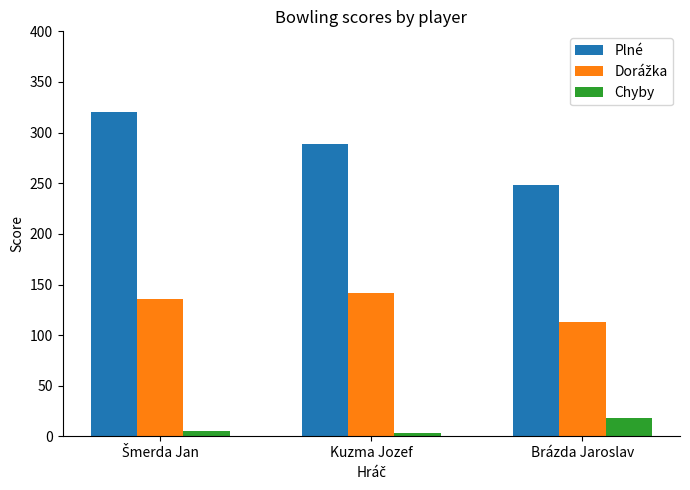

At which label is Plné closest to 284?

Kuzma Jozef